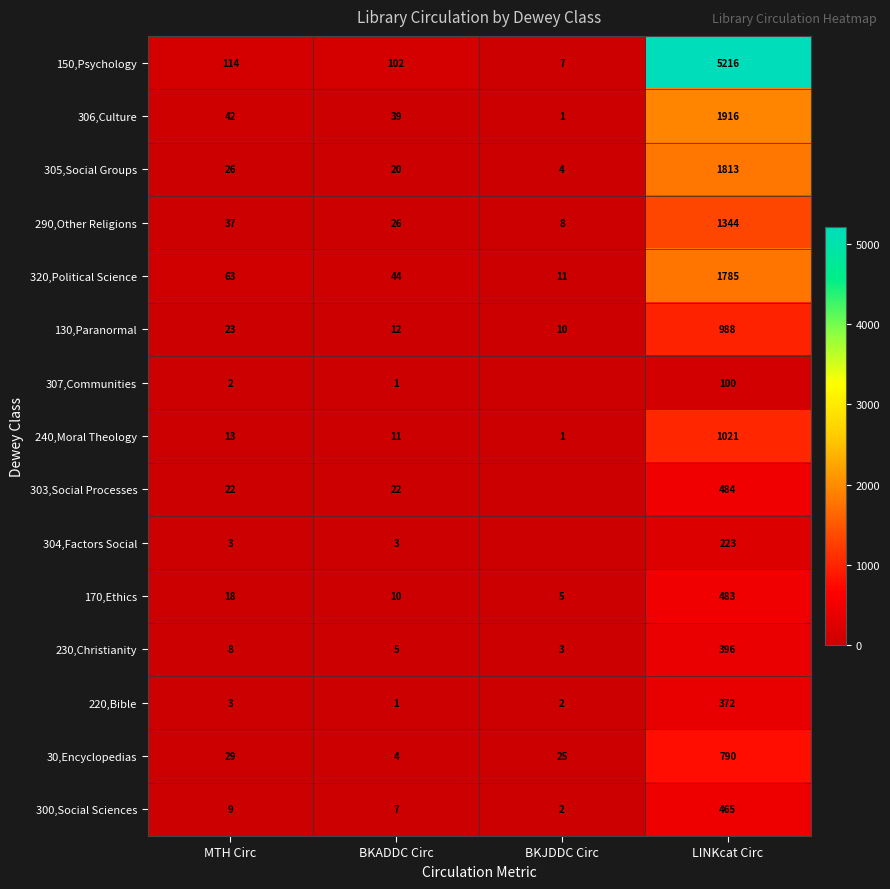

Is it true that 150,Psychology equals 152 at BKADDC Circ?

False